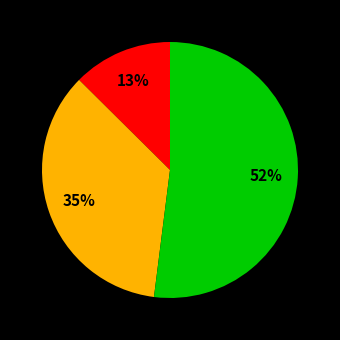

To the nearest percent, what is the difference between the largest and smallest slice percentages?

39%